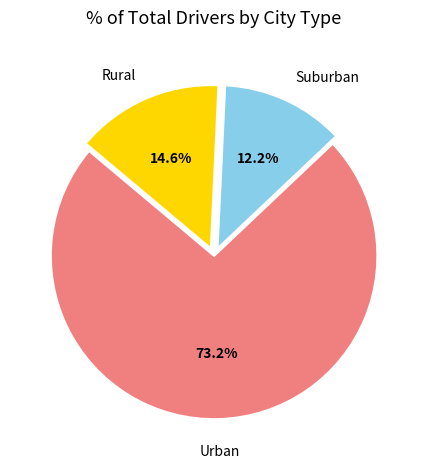

Is there a majority slice in this chart?

Yes